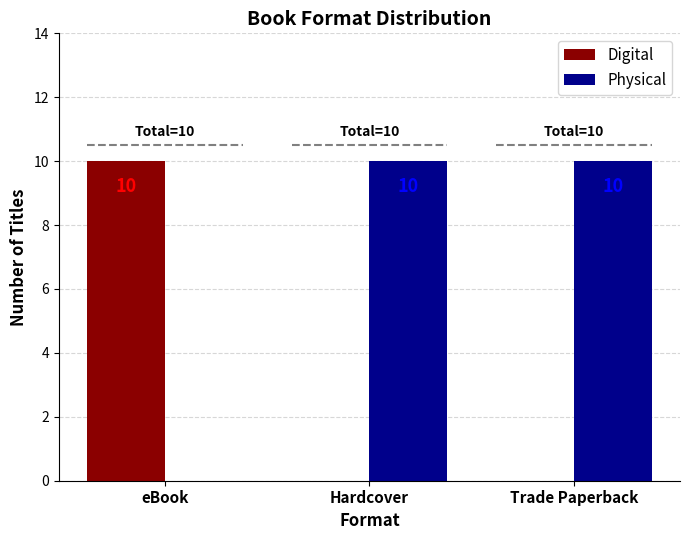

What is the average value of the Physical series?

7